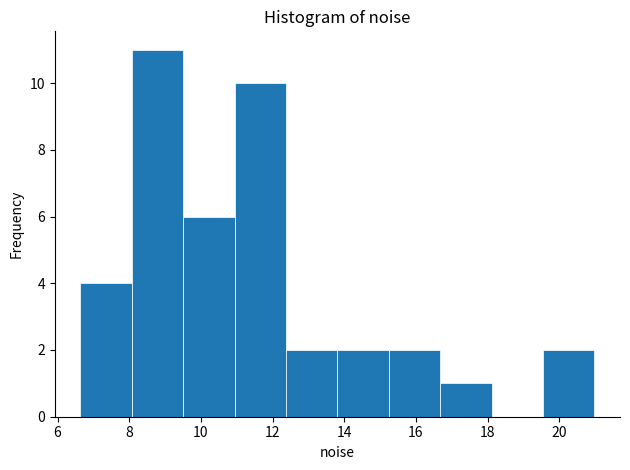

Reading left to right, list every bar in this chart as the range it spans on the x-axis followed by its height. Neither the bar edges nor the heights are printed on the chart, so give them approximately, as read against the axes.

6.6 to 8.0: 4
8.0 to 9.6: 11
9.6 to 11.0: 6
11.0 to 12.4: 10
12.4 to 13.8: 2
13.8 to 15.2: 2
15.2 to 16.6: 2
16.6 to 18.2: 1
18.2 to 19.6: 0
19.6 to 21.0: 2